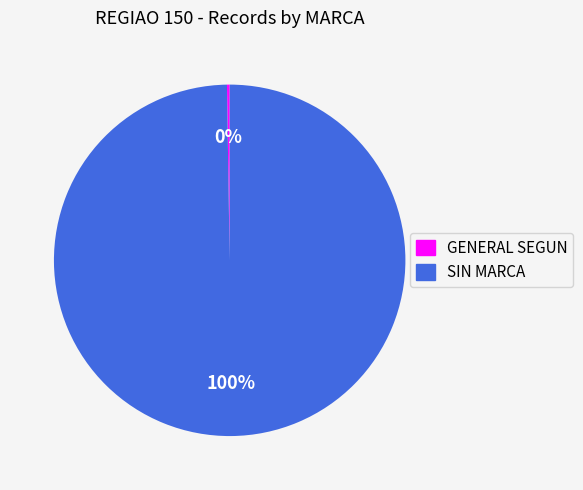

To the nearest percent, what is the average slice percentage?

50%